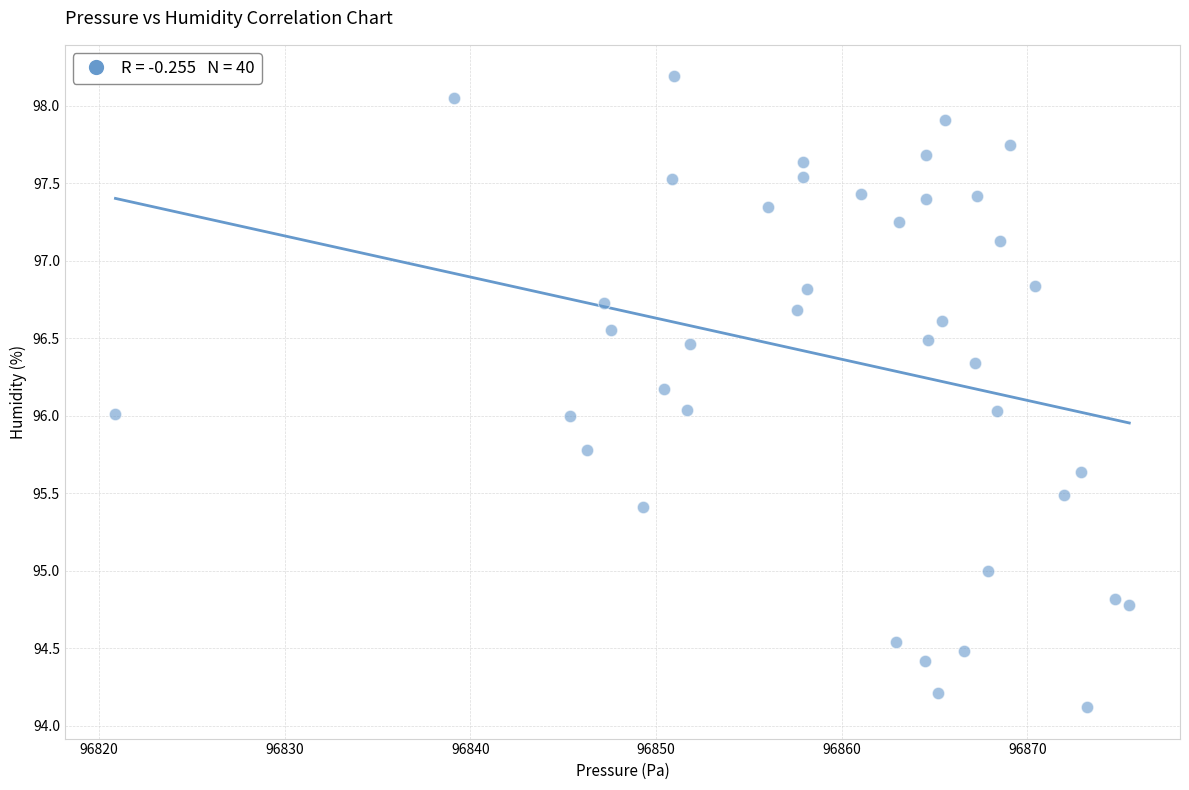

What is the range of Y values (max minus min)?

4.1